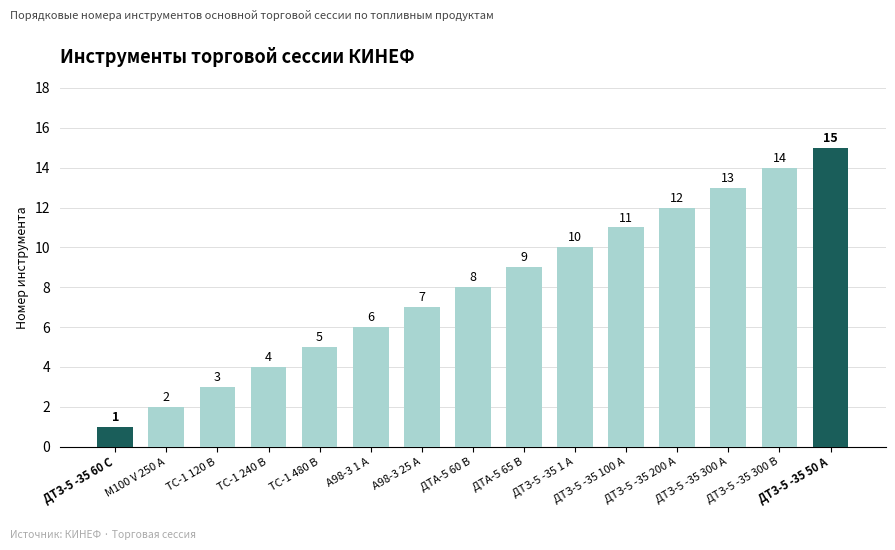

What is the maximum value shown in the chart?

15